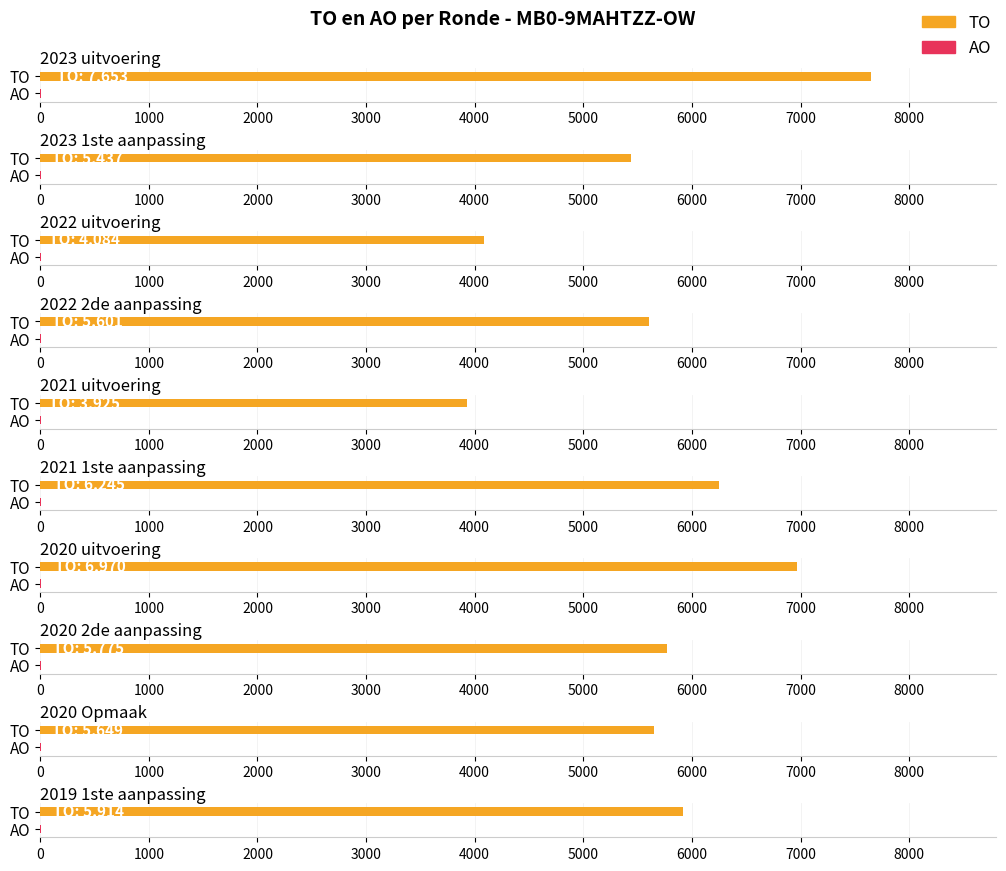

What is the average value of the TO series?

5725